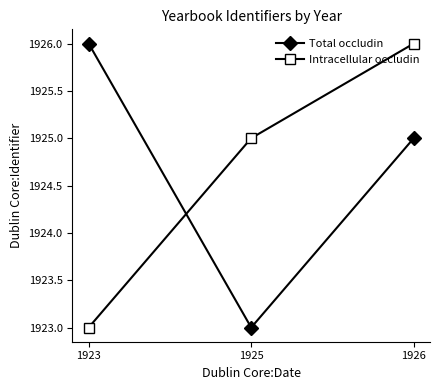

Is this an area chart (filled region under the line)?

No